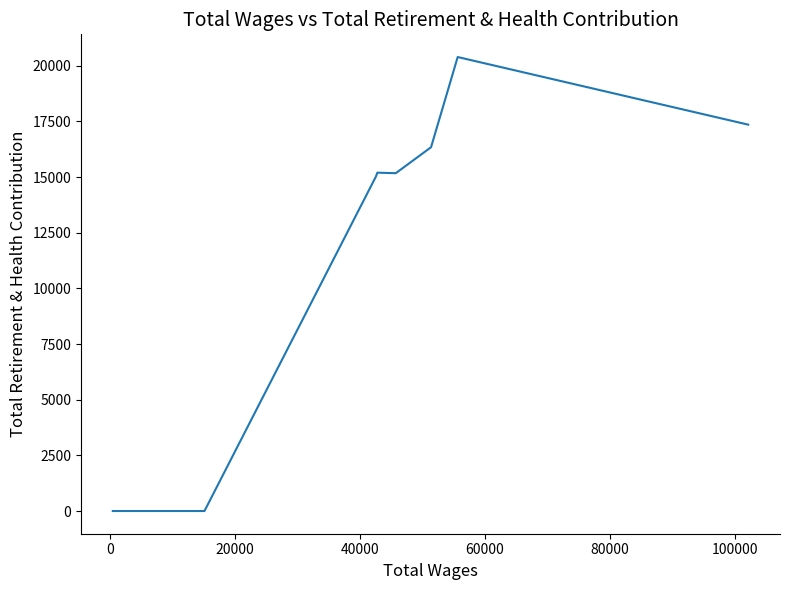

What is the maximum value shown in the chart?

20392